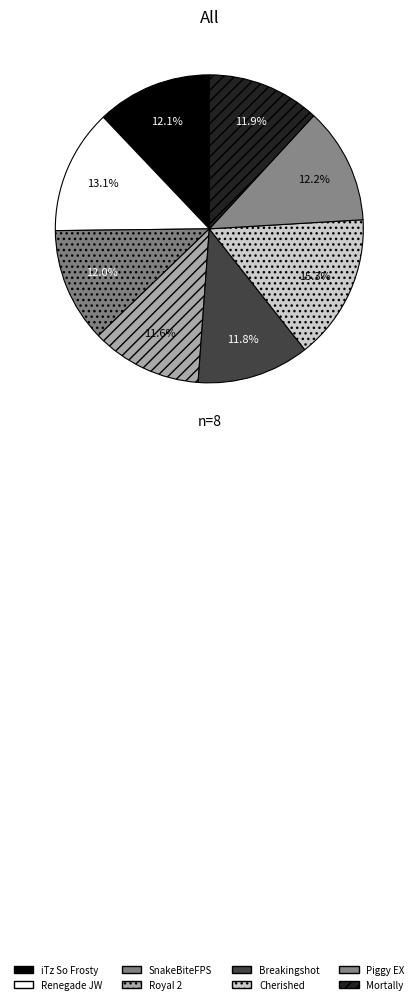

Which slice is the smallest?

RoyaI 2